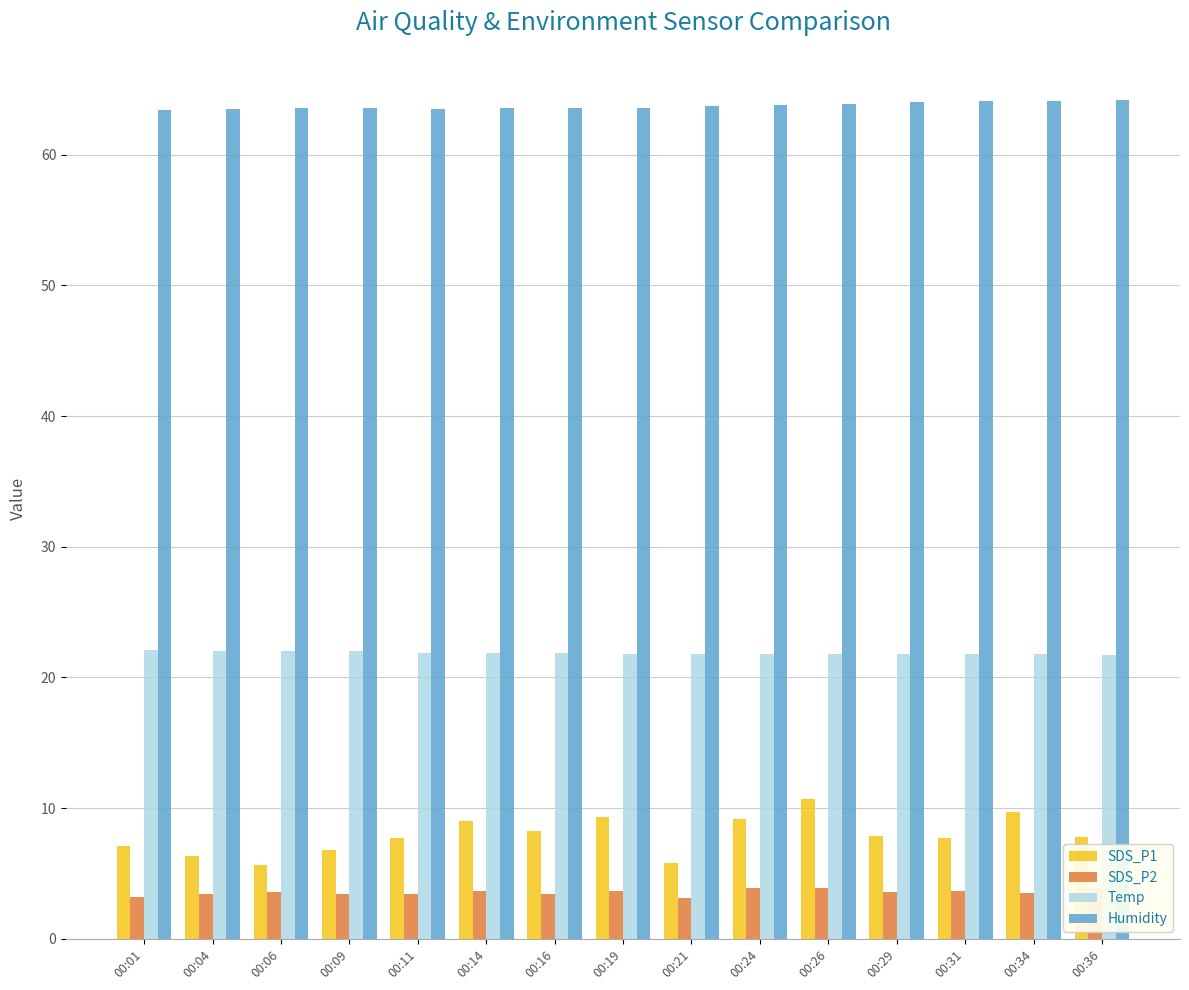

True or false: SDS_P2 has a value of 3.6 at 00:29.

True